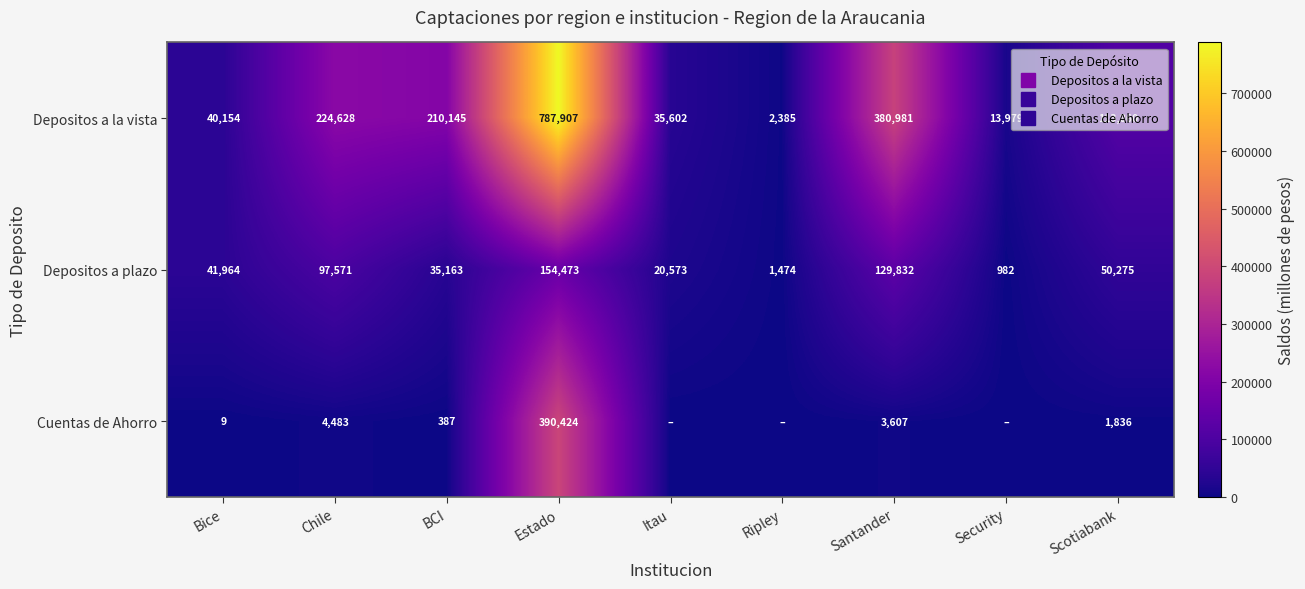

At which label does Cuentas de Ahorro first exceed 387?

Chile